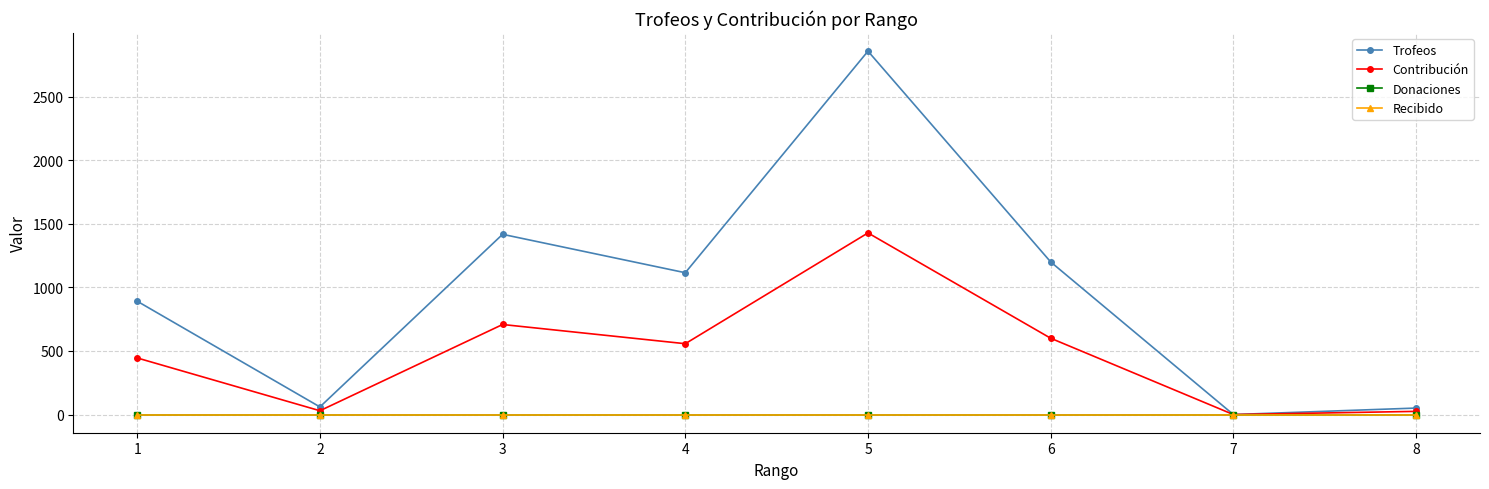

Between 4 and 1, which is larger?

4